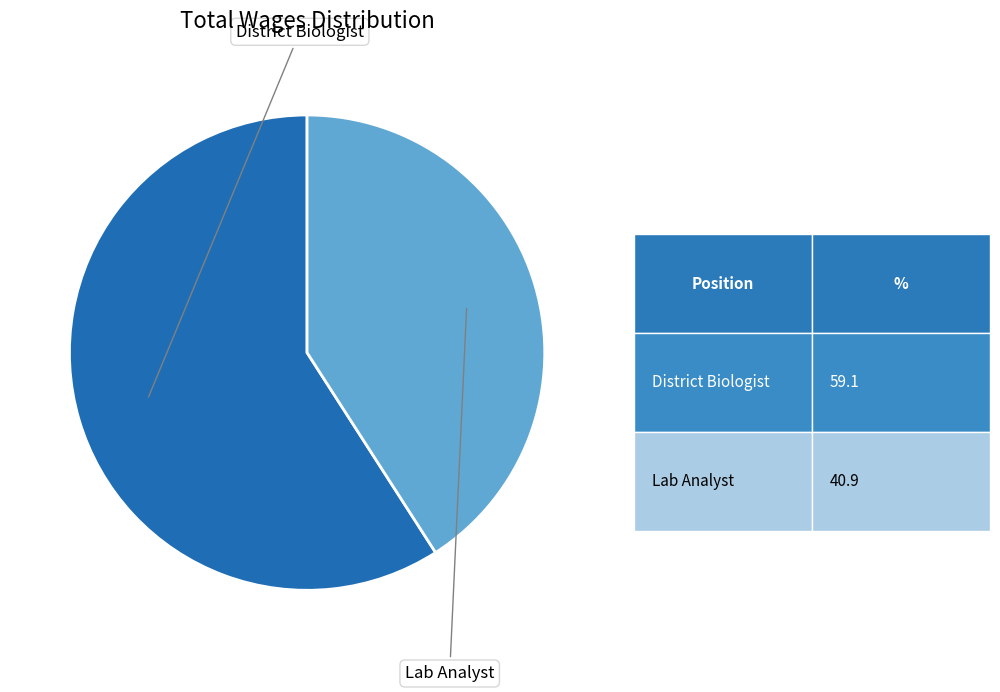

Is there any slice that represents more than half of the pie?

Yes